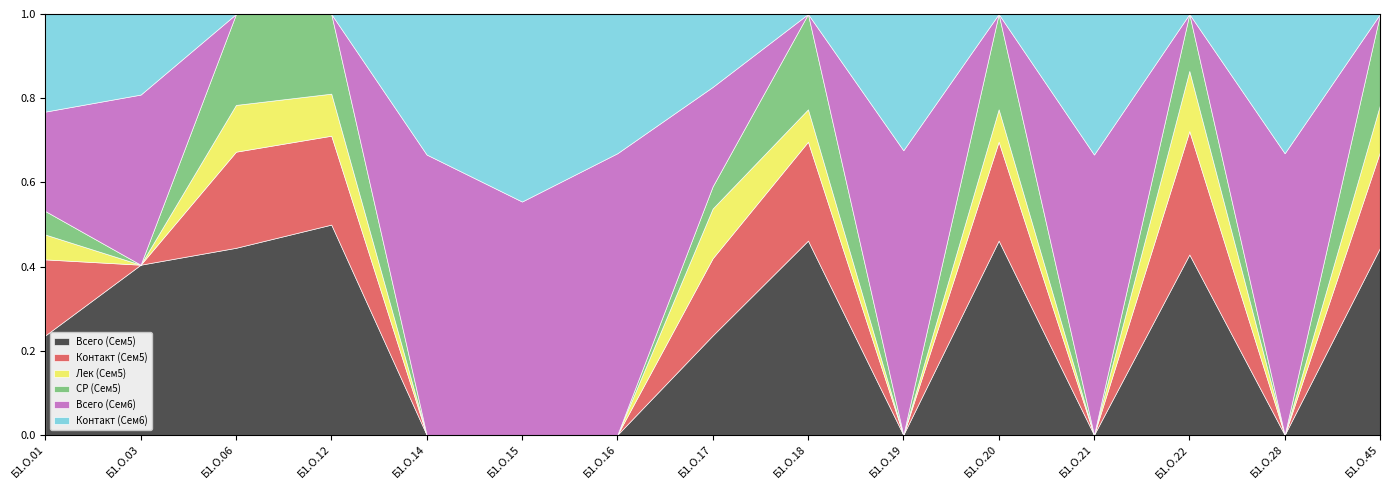

What is the total value across all series at Б1.О.45?

1.0